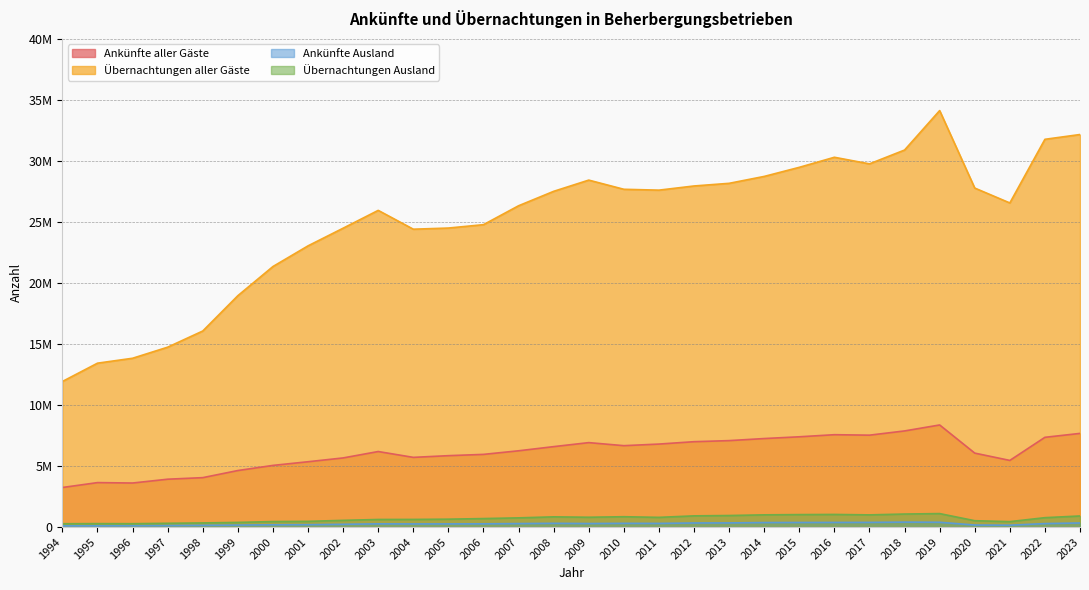

How many lines are shown in the chart?

4